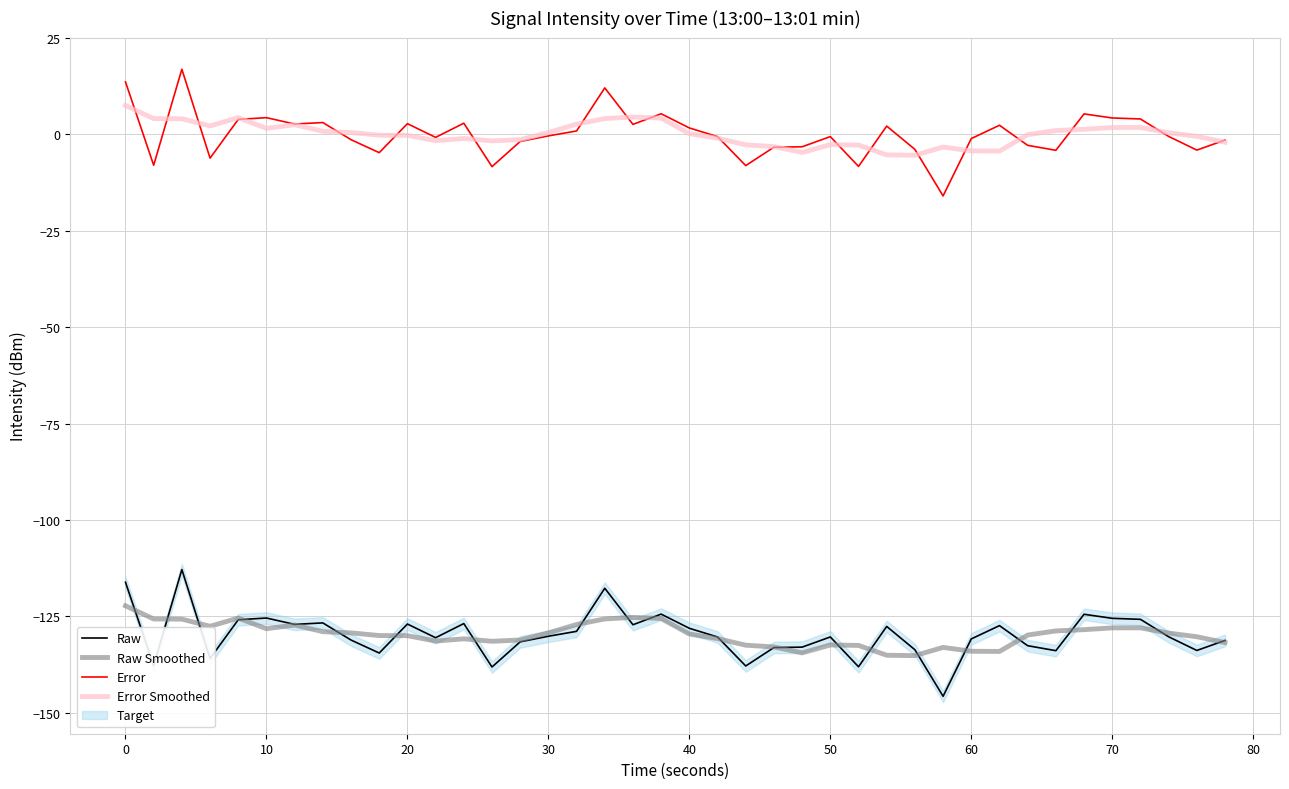

Reading right to left, list all the values displayed in this chart.

Raw: -131.2	-133.8	-130.3	-125.7	-125.5	-124.4	-133.9	-132.6	-127.4	-130.8	-145.7	-133.6	-127.6	-138.0	-130.3	-133.0	-133.1	-137.8	-130.3	-128.1	-124.4	-127.1	-117.7	-128.9	-130.1	-131.6	-138.1	-126.8	-130.5	-127.0	-134.5	-131.1	-126.7	-127.1	-125.4	-125.9	-135.9	-112.8	-137.7	-116.1
Raw Smoothed: -131.8	-130.3	-129.3	-127.9	-128.0	-128.4	-128.7	-129.8	-134.1	-134.0	-133.0	-135.2	-135.1	-132.5	-132.4	-134.4	-132.9	-132.4	-130.7	-129.6	-125.5	-125.2	-125.6	-127.1	-129.3	-131.1	-131.4	-130.8	-131.4	-130.0	-129.9	-129.3	-128.9	-127.2	-128.2	-125.4	-127.5	-125.7	-125.6	-122.2
Error: -1.5	-4.1	-0.6	4.0	4.2	5.3	-4.2	-2.9	2.3	-1.1	-16.0	-3.9	2.1	-8.3	-0.6	-3.2	-3.3	-8.1	-0.6	1.6	5.3	2.6	12.0	0.9	-0.4	-1.9	-8.4	2.9	-0.8	2.8	-4.8	-1.4	3.0	2.7	4.3	3.9	-6.2	16.9	-8.0	13.6
Error Smoothed: -2.1	-0.5	0.4	1.8	1.8	1.3	1.0	-0.1	-4.4	-4.3	-3.3	-5.4	-5.3	-2.8	-2.7	-4.7	-3.2	-2.7	-1.0	0.2	4.2	4.5	4.1	2.6	0.4	-1.4	-1.7	-1.1	-1.7	-0.3	-0.2	0.5	0.8	2.5	1.5	4.3	2.2	4.0	4.1	7.5